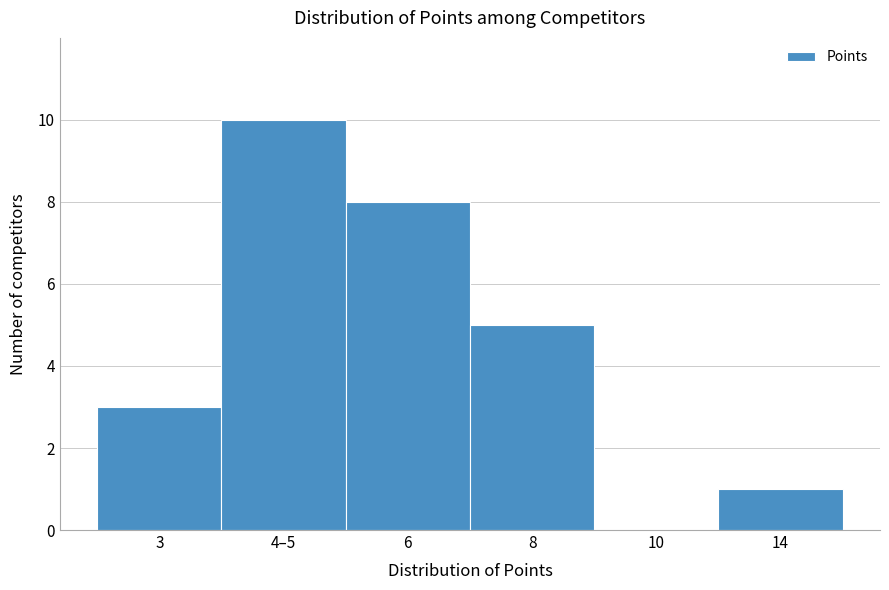

Reading left to right, what are all the values shown in this chart?

3=3	4–5=10	6=8	8=5	10=0	14=1